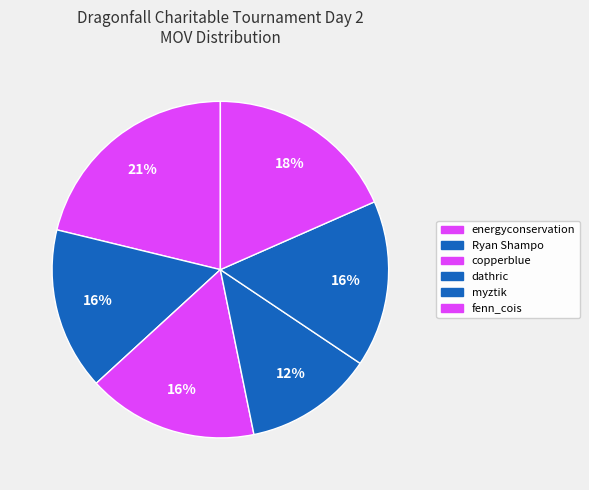

Does any single category account for the majority?

No